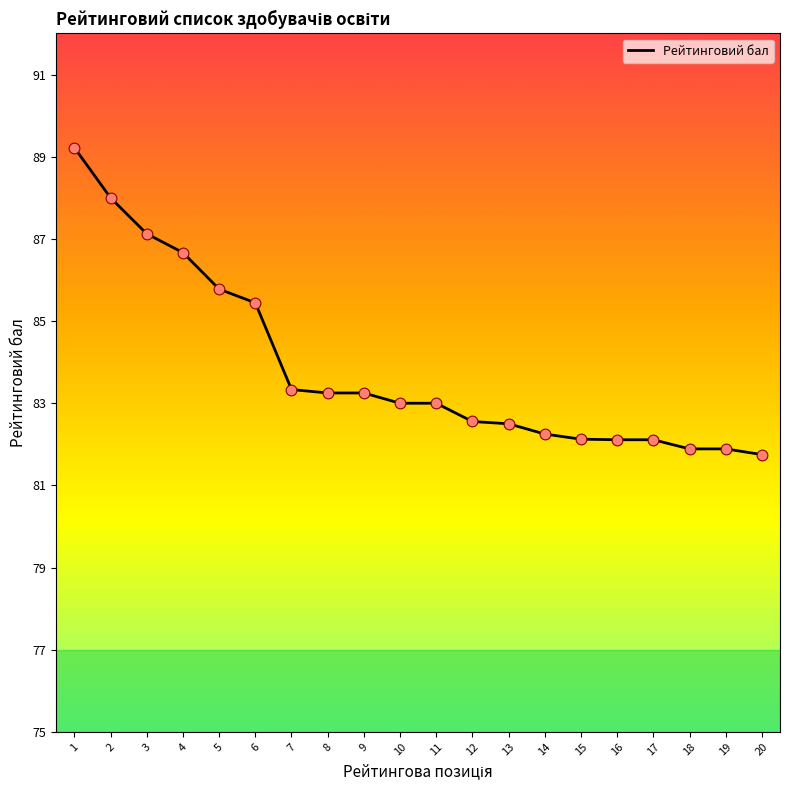

Which has a higher value, 18 or 3?

3